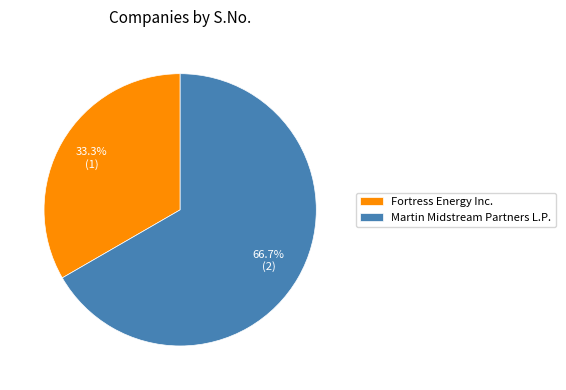

Which slice is the smallest?

Fortress Energy Inc.